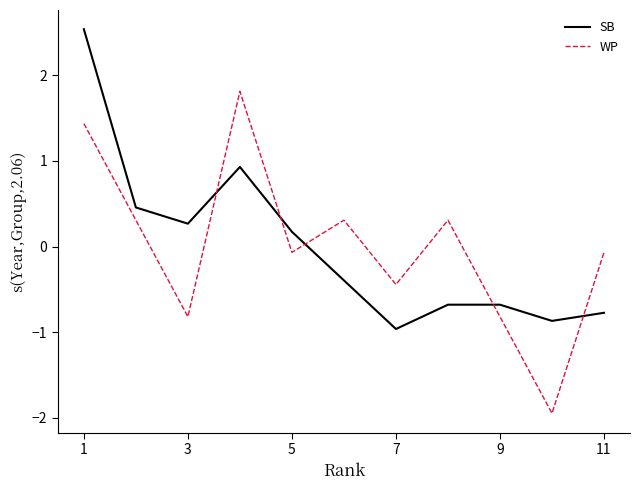

How many intersections are there between SB and WP?

5